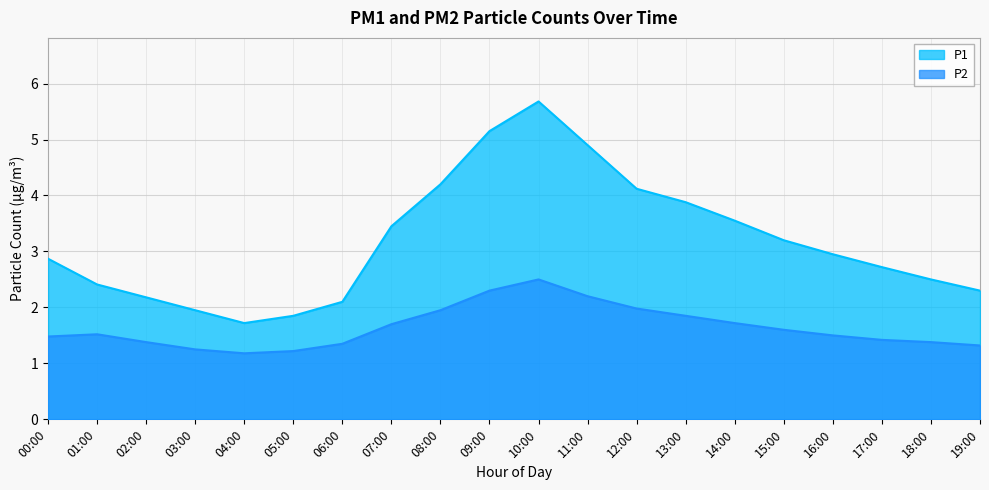

What is the difference between the second highest and minimum values in the P2 series?

1.1